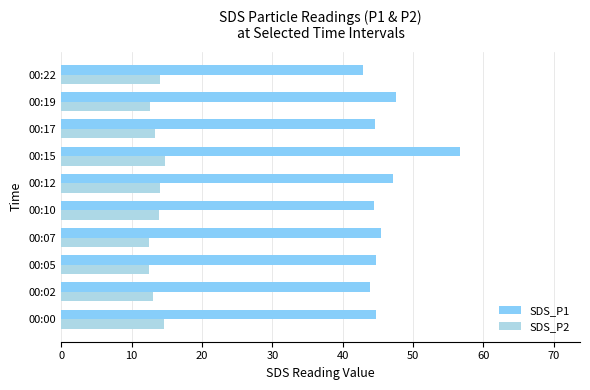

Rank the series by their average value, from highest to lowest.

SDS_P1, SDS_P2